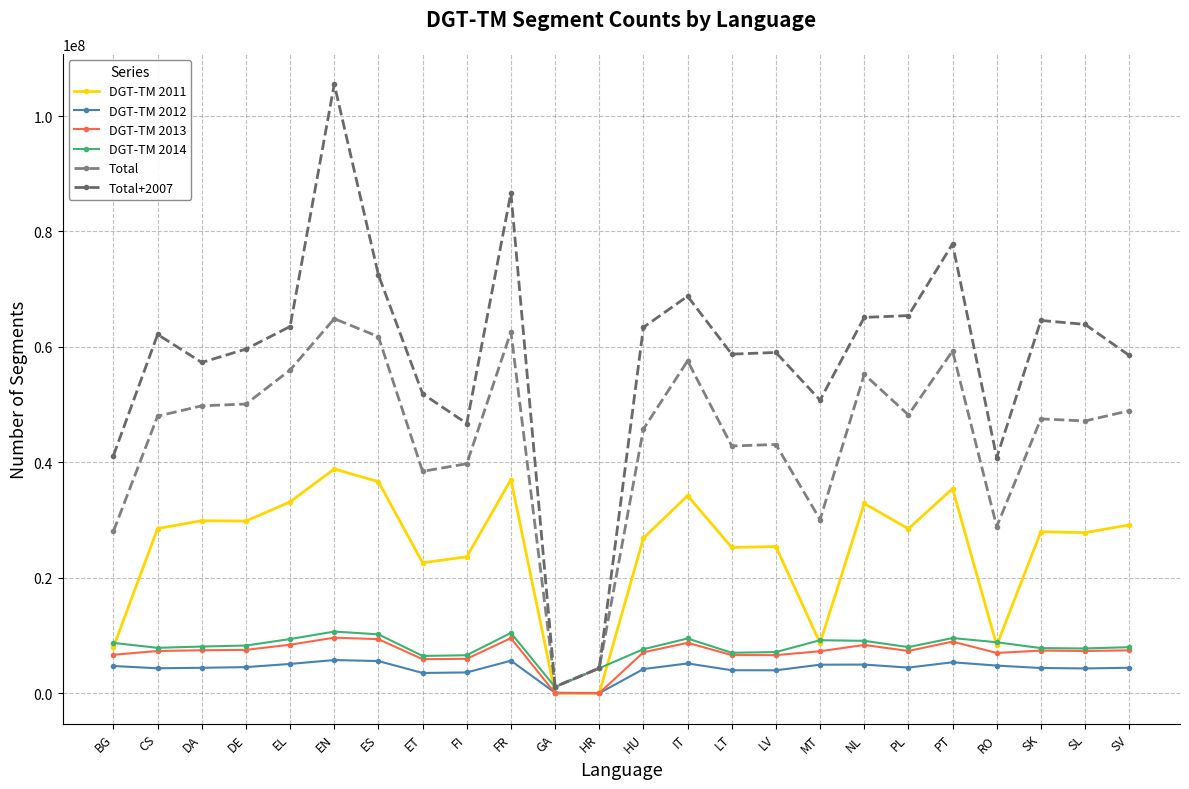

What position from the left is DE?

4